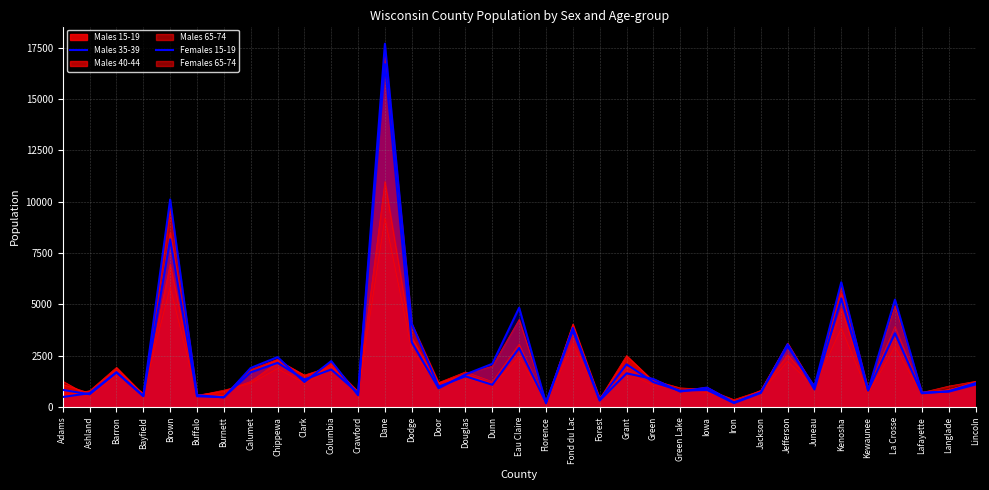

What position from the right is Lincoln?

1